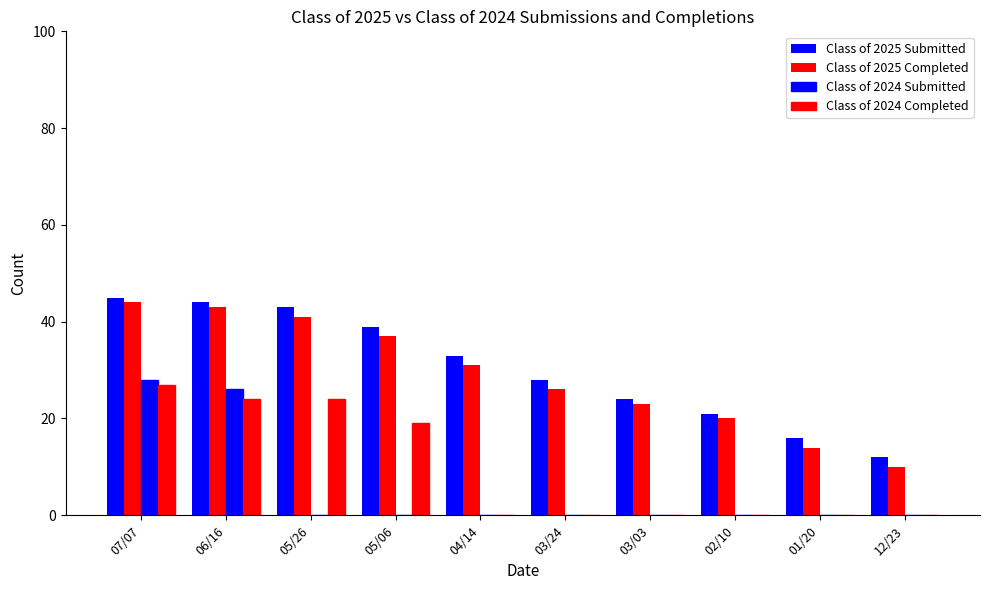

Reading right to left, extract all data points from this chart.

Class of 2025 Submitted: 12/23=12	01/20=16	02/10=21	03/03=24	03/24=28	04/14=33	05/06=39	05/26=43	06/16=44	07/07=45
Class of 2025 Completed: 12/23=10	01/20=14	02/10=20	03/03=23	03/24=26	04/14=31	05/06=37	05/26=41	06/16=43	07/07=44
Class of 2024 Submitted: 12/23=0	01/20=0	02/10=0	03/03=0	03/24=0	04/14=0	05/06=0	05/26=0	06/16=26	07/07=28
Class of 2024 Completed: 12/23=0	01/20=0	02/10=0	03/03=0	03/24=0	04/14=0	05/06=19	05/26=24	06/16=24	07/07=27